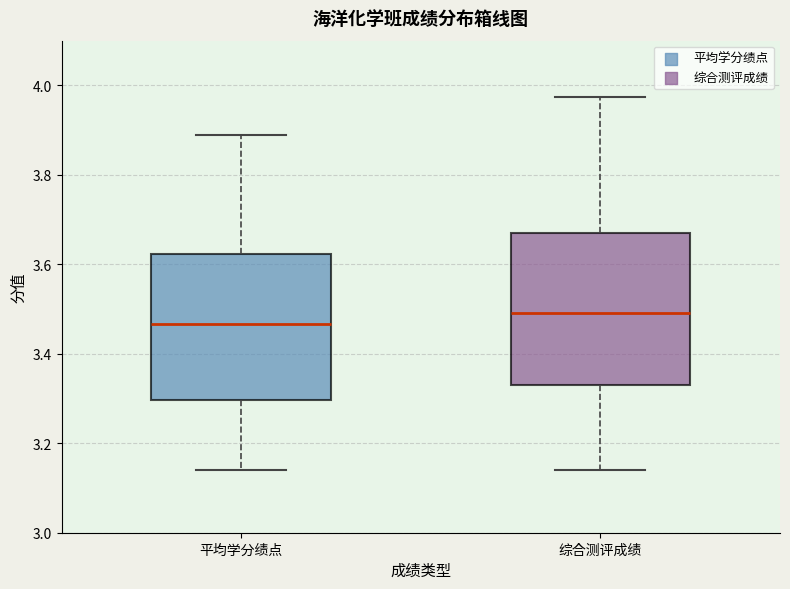

Where does the lower whisker of the box for 平均学分绩点 end on the y-axis? The values are not printed on the chart, so give them approximately, as read against the axis.

3.14